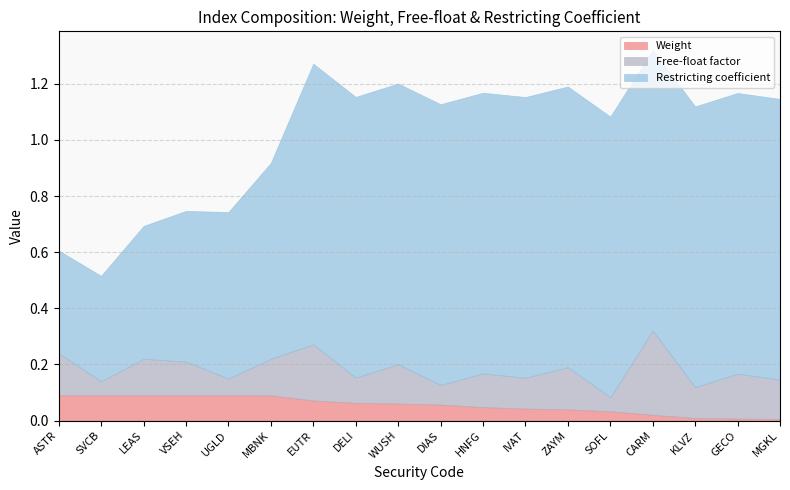

At which label does Weight reach its peak?

ASTR